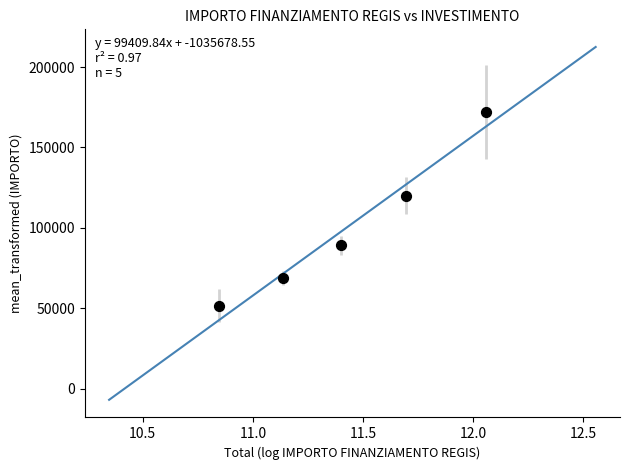

What is the range of X values (max minus min)?

1.2